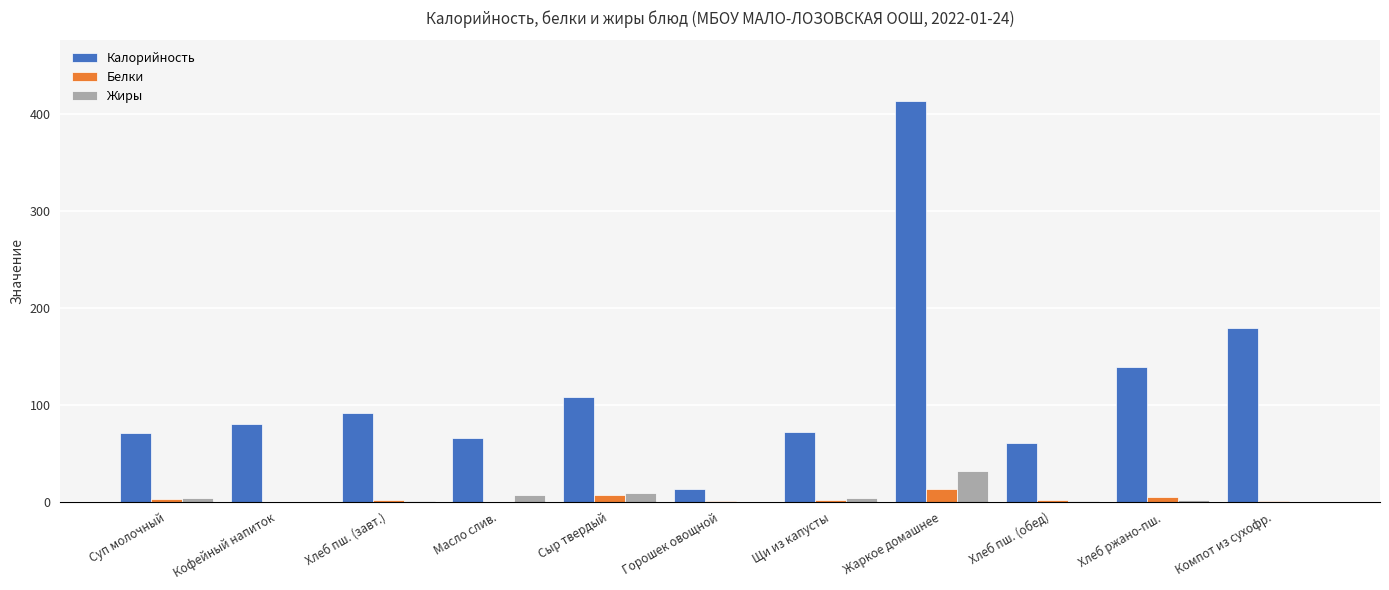

At which label does Калорийность first exceed 79?

Кофейный напиток